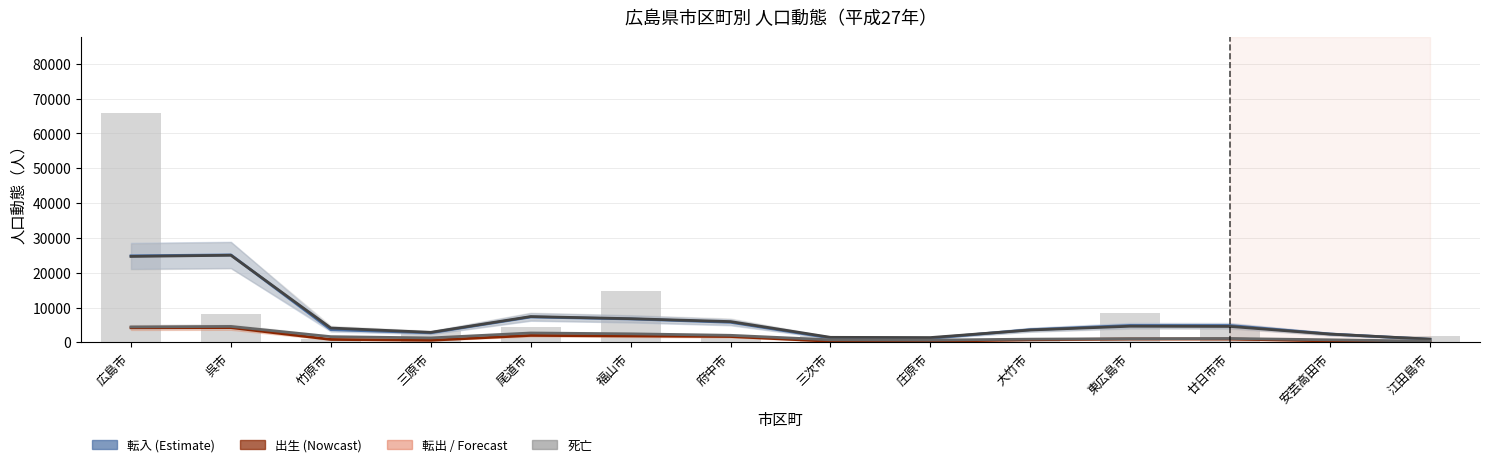

What is the minimum value for 出生?

108